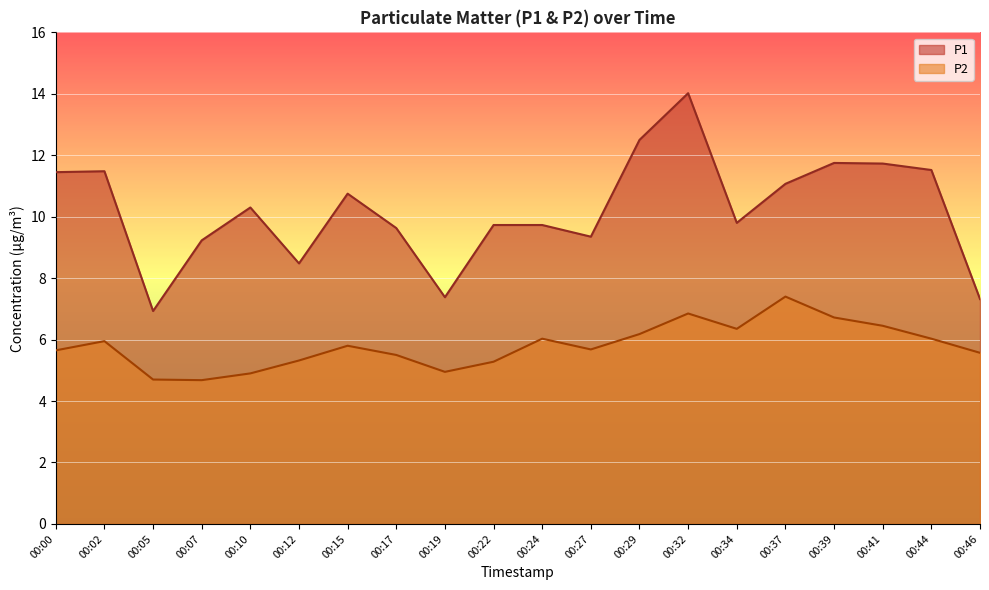

True or false: P1 and P2 intersect in this chart.

False